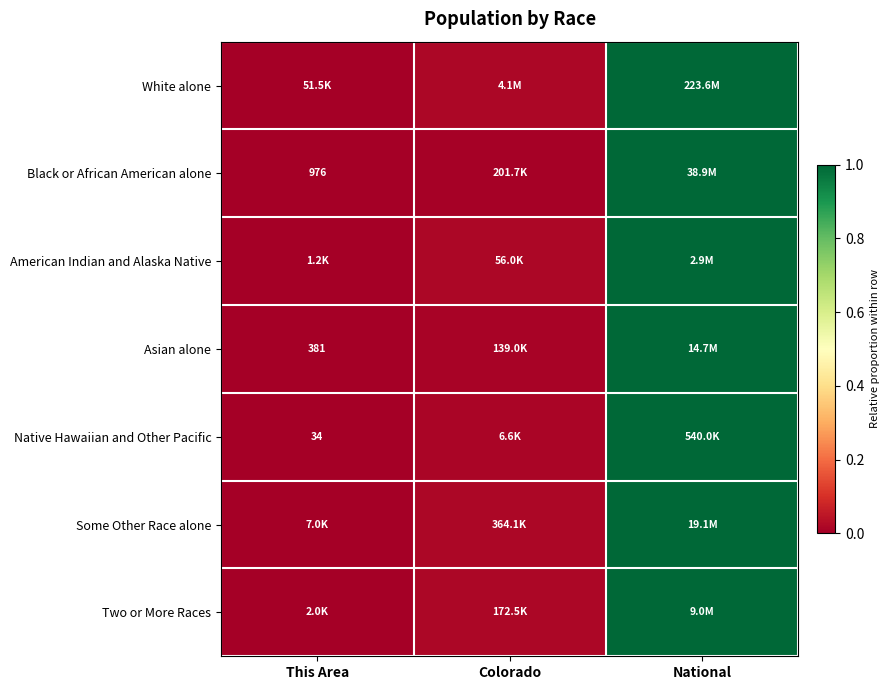

List the labels in order of Two or More Races value, smallest first.

This Area, Colorado, National